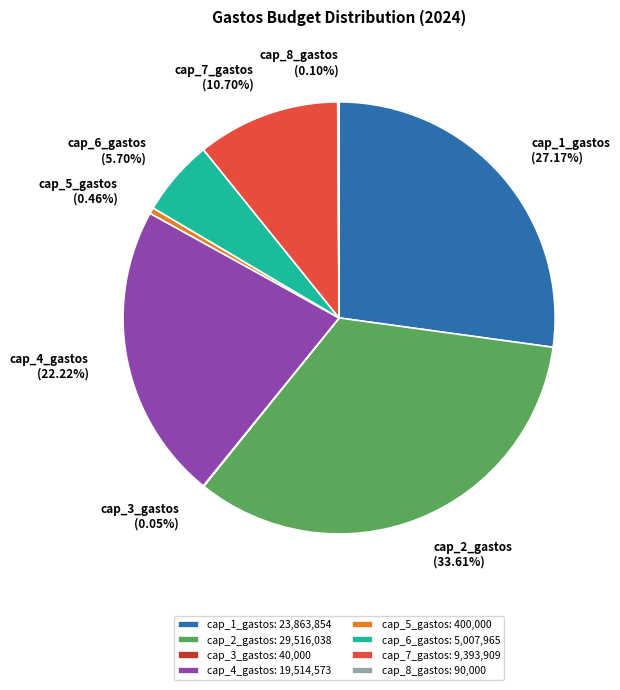

Which slice is the largest?

cap_2_gastos